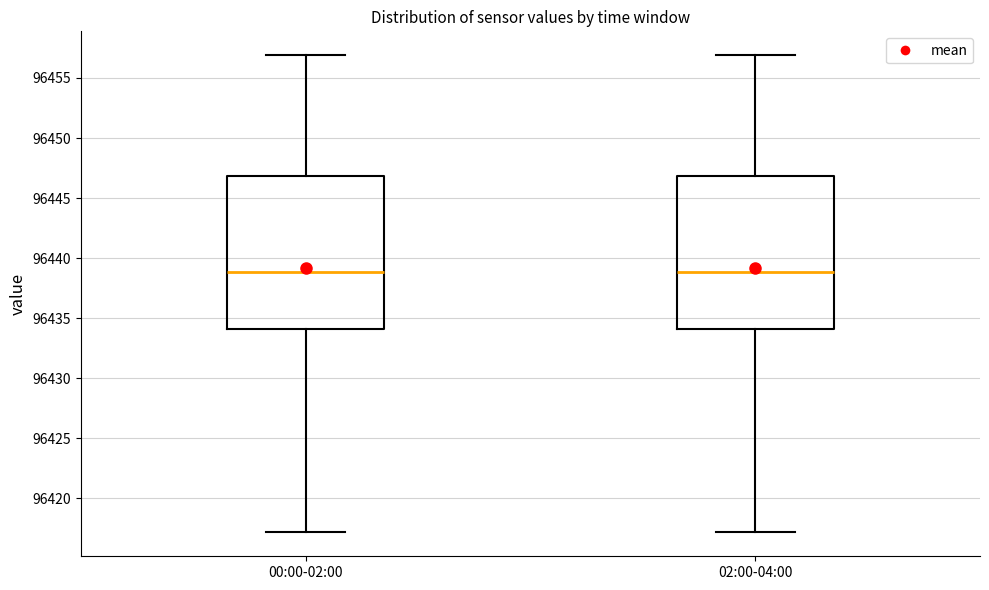

Reading left to right, read every box against the y-axis: the position of its median line, the range the box covers, and the ends of its whiskers. The values are not printed on the chart, so give them approximately, as read against the axis.

00:00-02:00: median 96439, box 96434 to 96447, whiskers 96417 to 96457
02:00-04:00: median 96439, box 96434 to 96447, whiskers 96417 to 96457